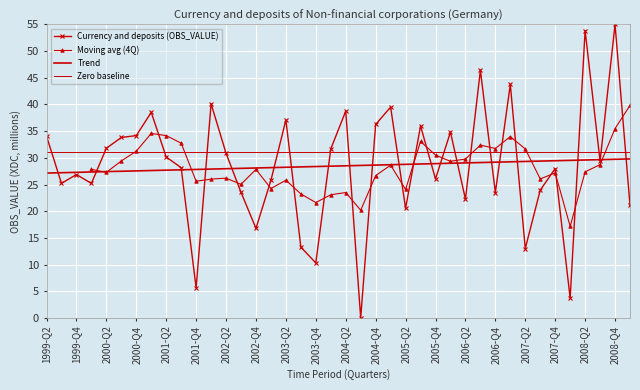

List the labels in order of value, largest first.

2008-Q4, 2008-Q2, 2006-Q3, 2007-Q1, 2002-Q1, 2005-Q1, 2004-Q2, 2001-Q1, 2003-Q2, 2004-Q4, 2005-Q3, 2006-Q1, 2000-Q4, 1999-Q2, 2000-Q3, 2000-Q2, 2004-Q1, 2002-Q2, 2001-Q2, 2008-Q3, 2001-Q3, 2007-Q4, 1999-Q4, 2005-Q4, 2003-Q1, 1999-Q3, 2000-Q1, 2007-Q3, 2002-Q3, 2006-Q4, 2006-Q2, 2009-Q1, 2005-Q2, 2002-Q4, 2003-Q3, 2007-Q2, 2003-Q4, 2001-Q4, 2008-Q1, 2004-Q3